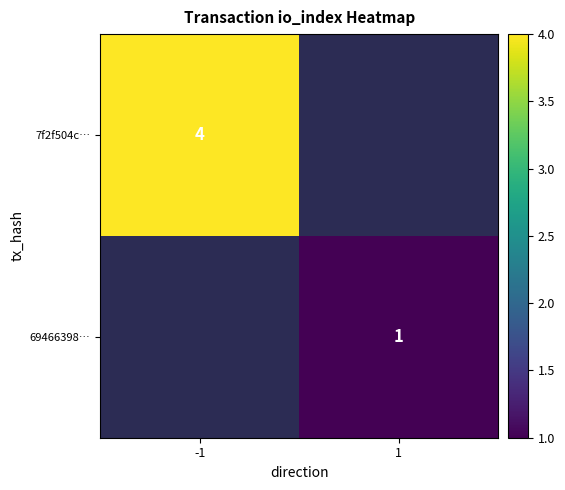

True or false: 69466398… has a value of 2 at 1.

False